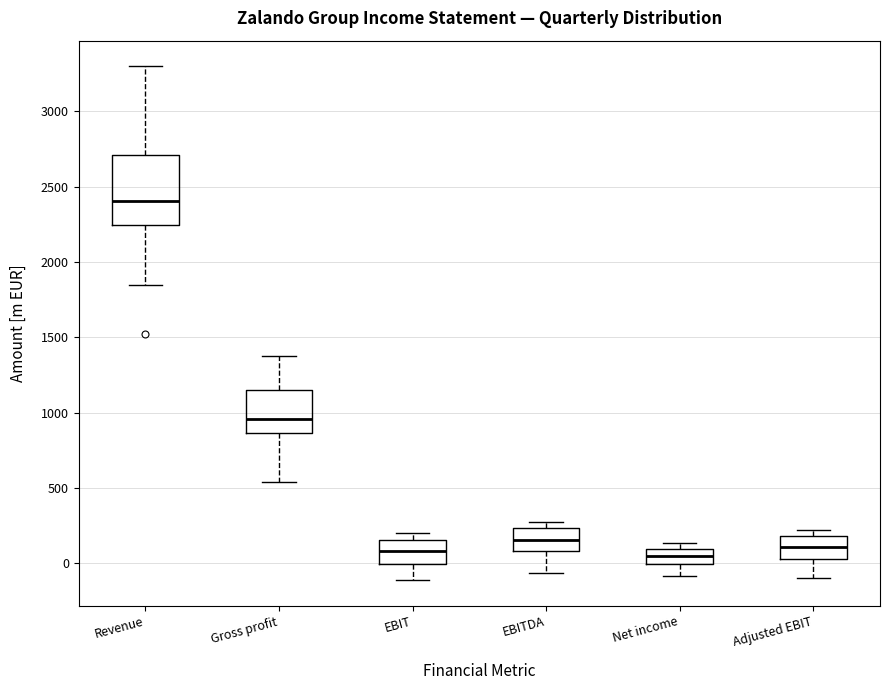

Where is the upper edge of the box for Gross profit on the y-axis? The values are not printed on the chart, so give them approximately, as read against the axis.

1150